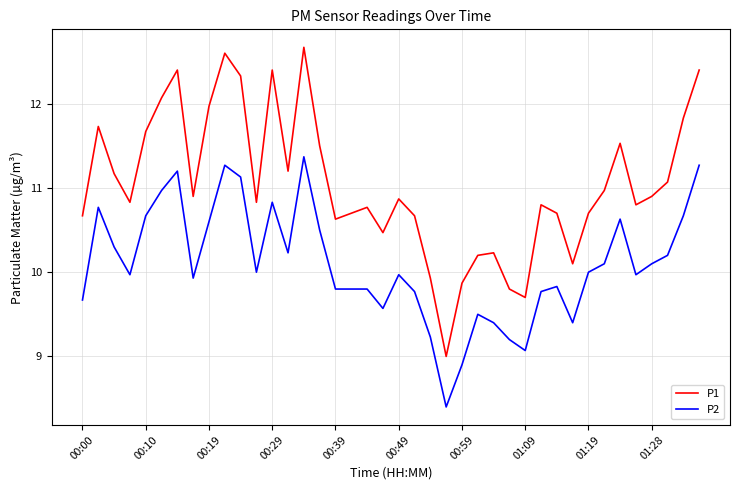

What is the minimum value shown in the chart?

8.4